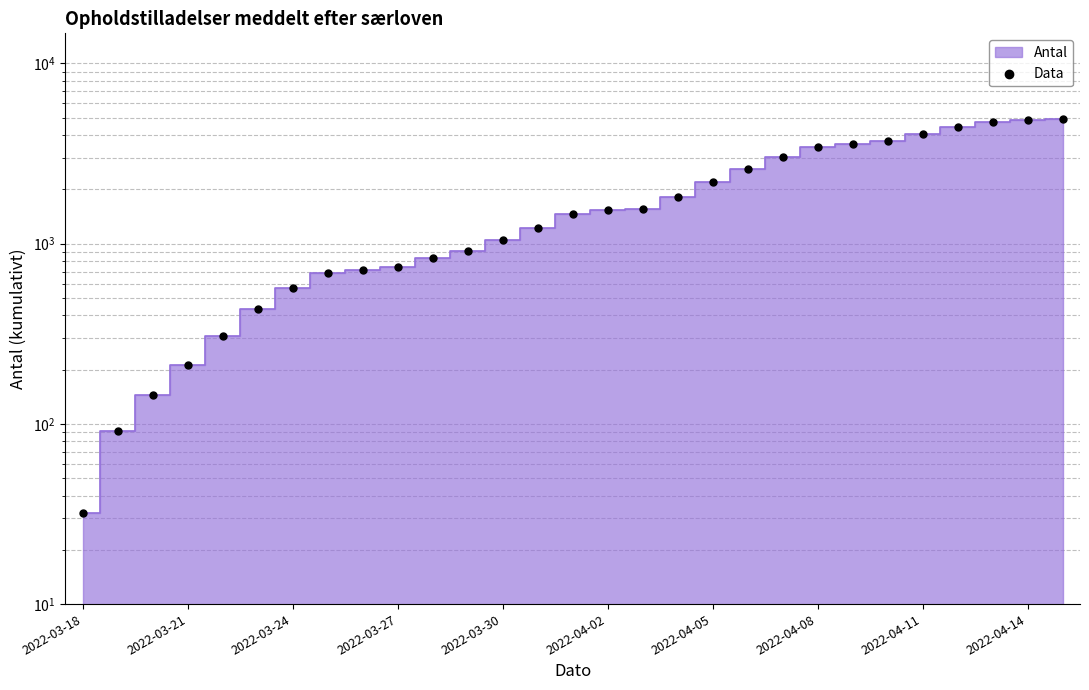

What is the change in value from 27 to 28?

+57